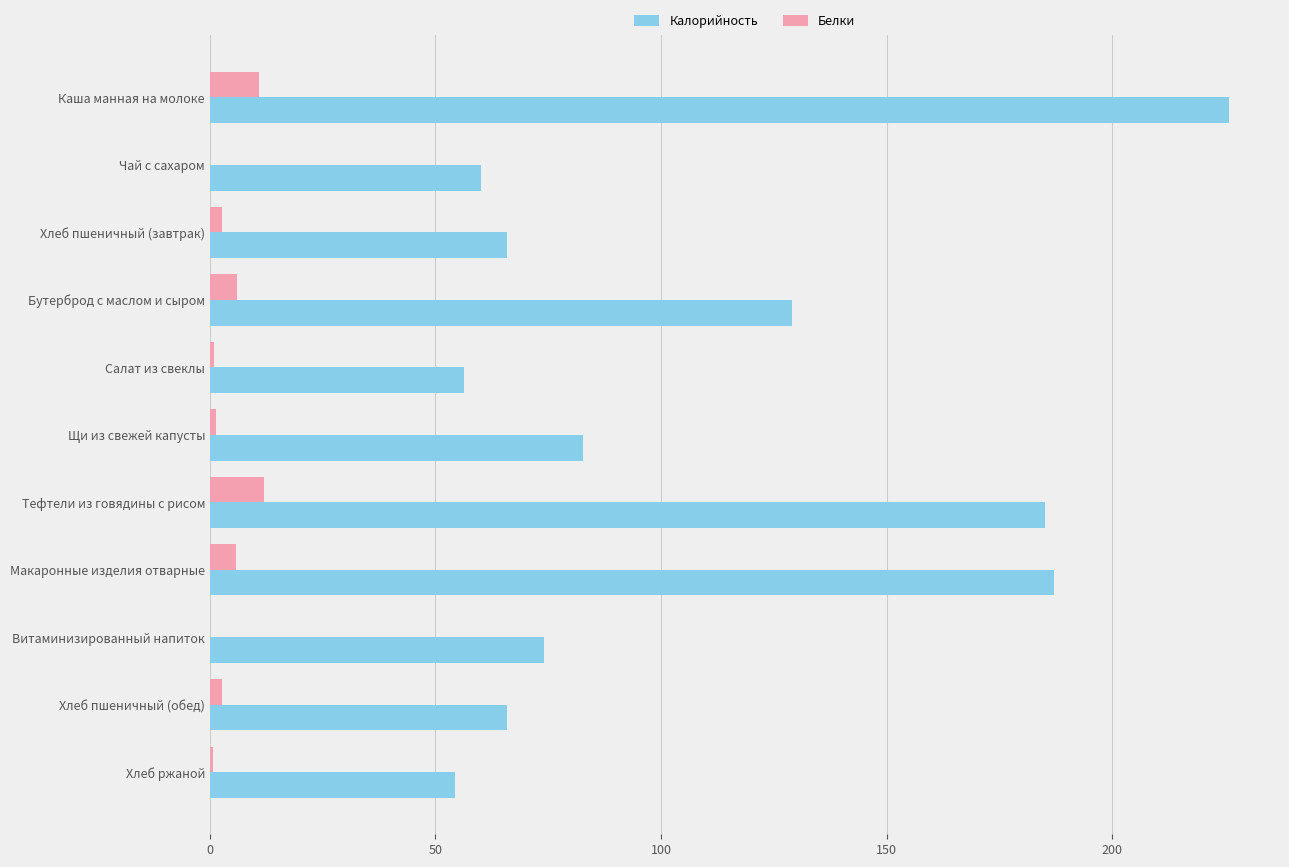

What is the maximum value for Белки?

12.0